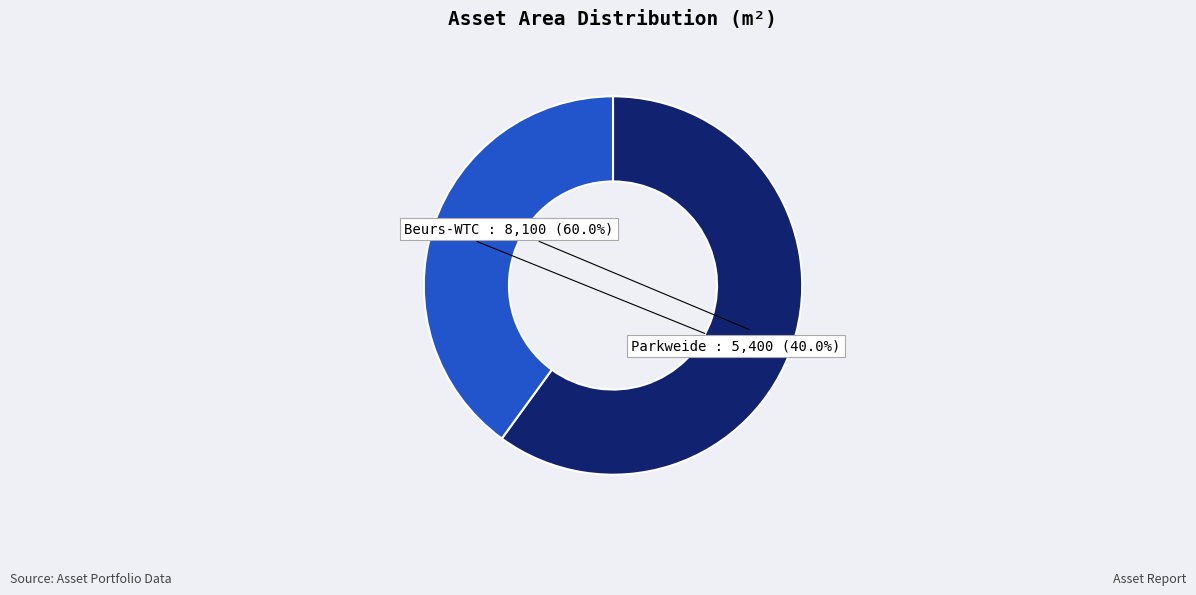

Is there any slice that represents more than half of the pie?

Yes